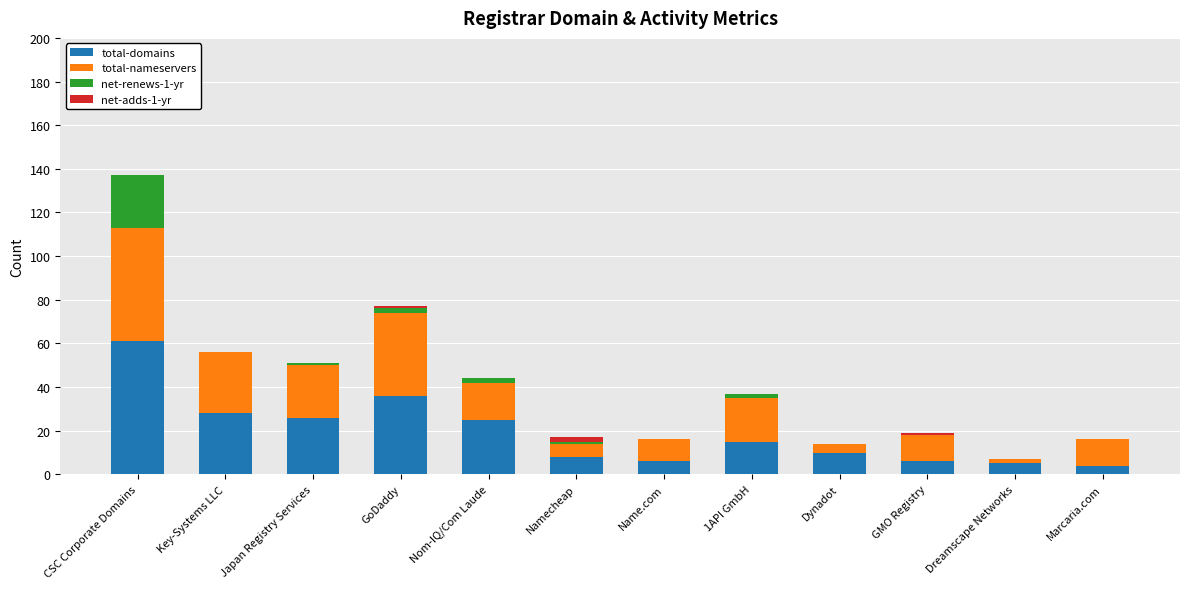

Which category has the highest value in the total-domains series?

CSC Corporate Domains